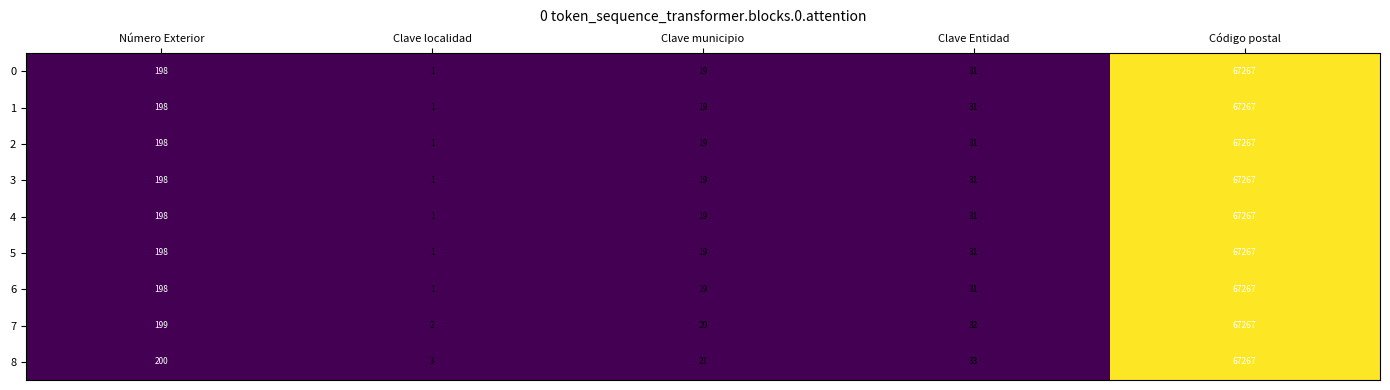

Read the 6 value at Número Exterior.

198